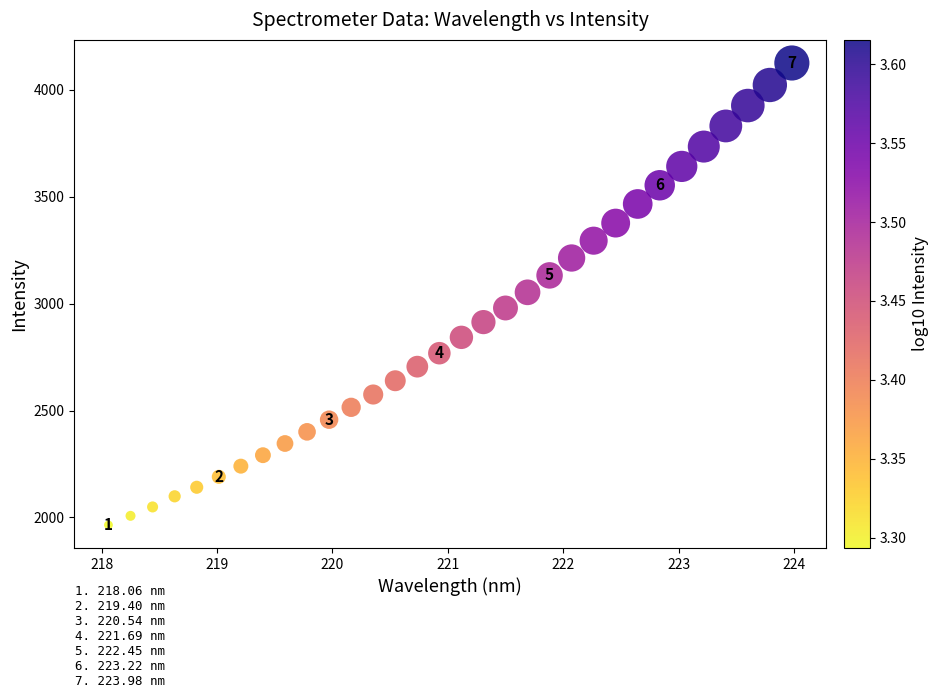

What is the range of X values (max minus min)?

5.9